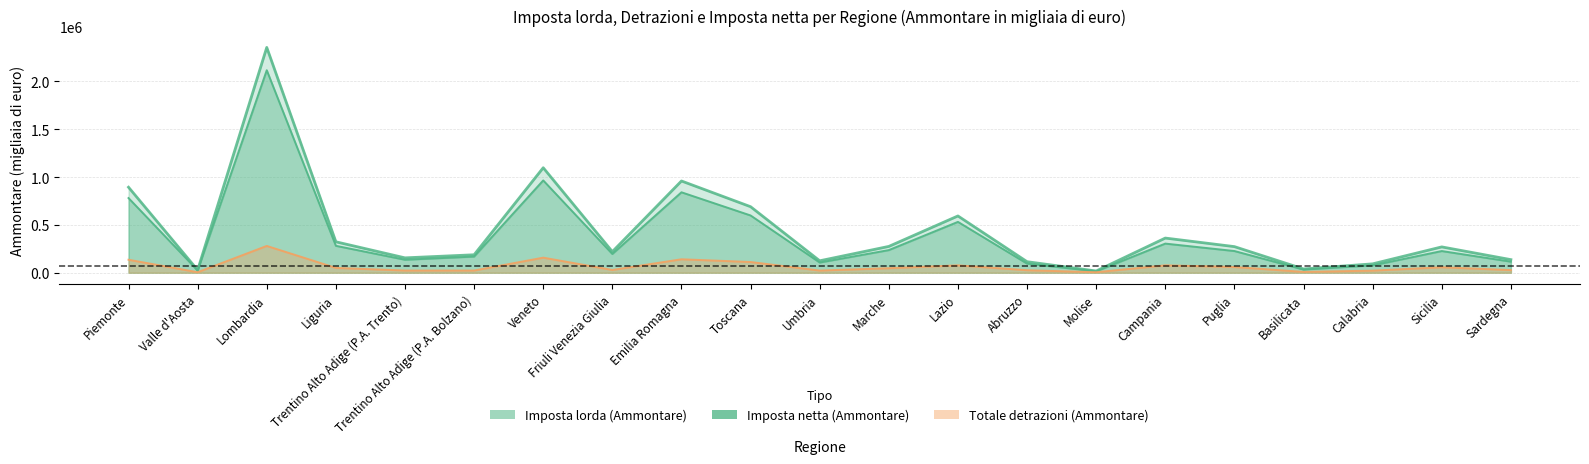

How many interior local peaks does the Totale detrazioni (Ammontare) series have?

6